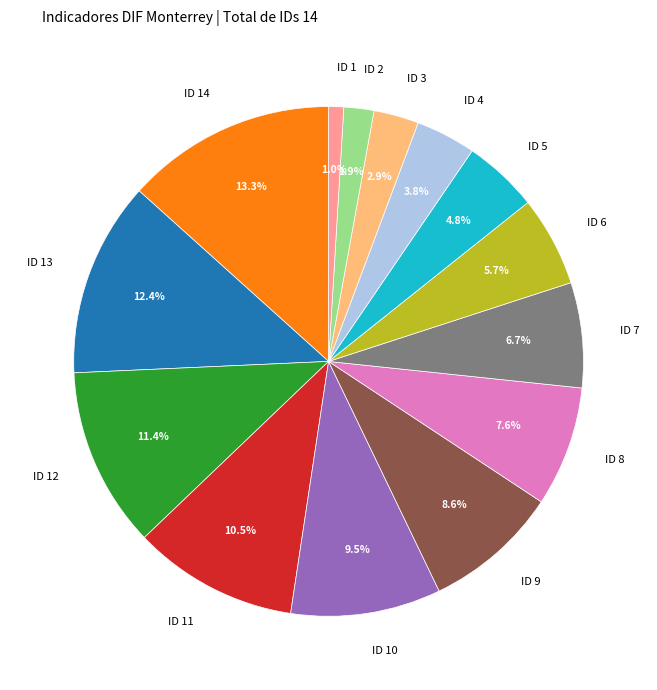

Which category has the smallest portion of the pie?

ID 1